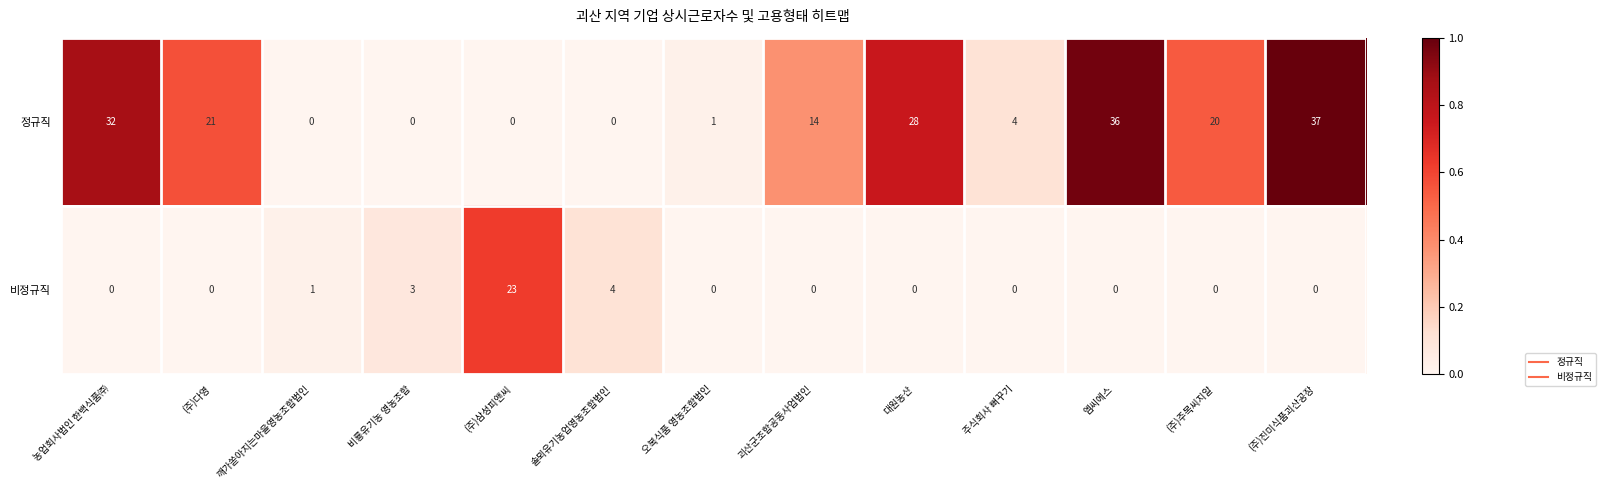

The 비정규직 series shows 0 at 대원농산. True or false?

True